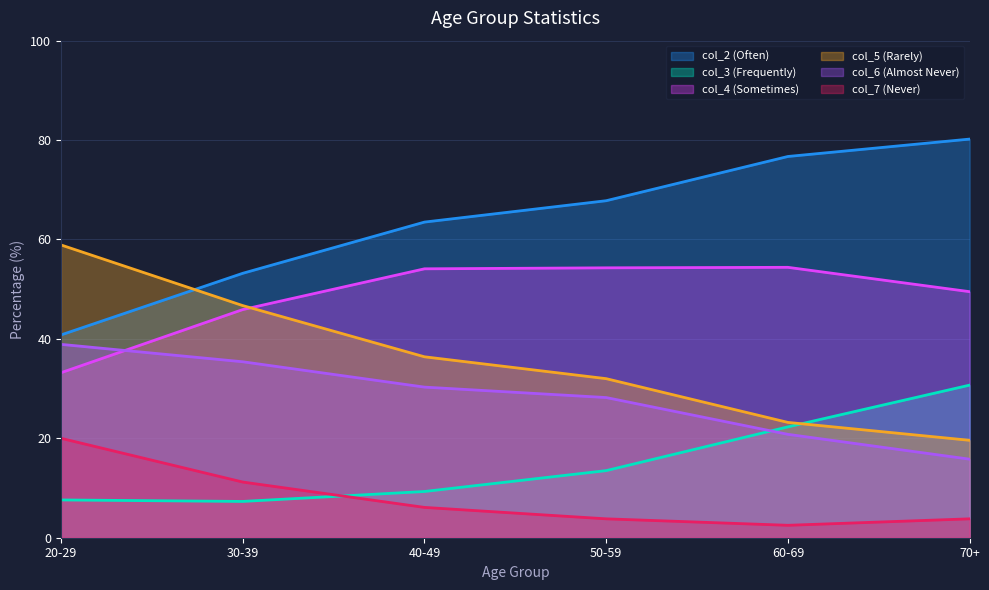

List the series in order of their peak value, highest first.

col_2 (Often), col_5 (Rarely), col_4 (Sometimes), col_6 (Almost Never), col_3 (Frequently), col_7 (Never)